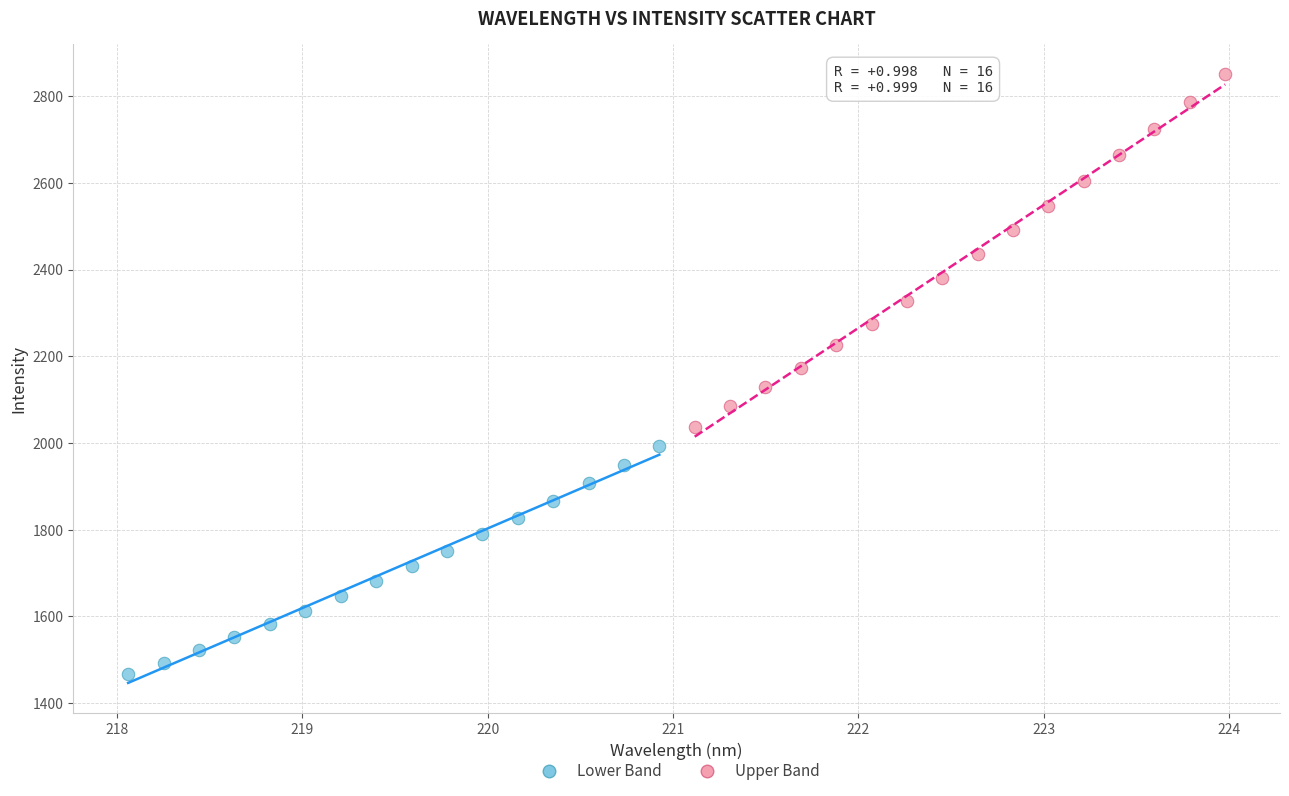

Which series reaches the maximum Y coordinate?

Upper Band